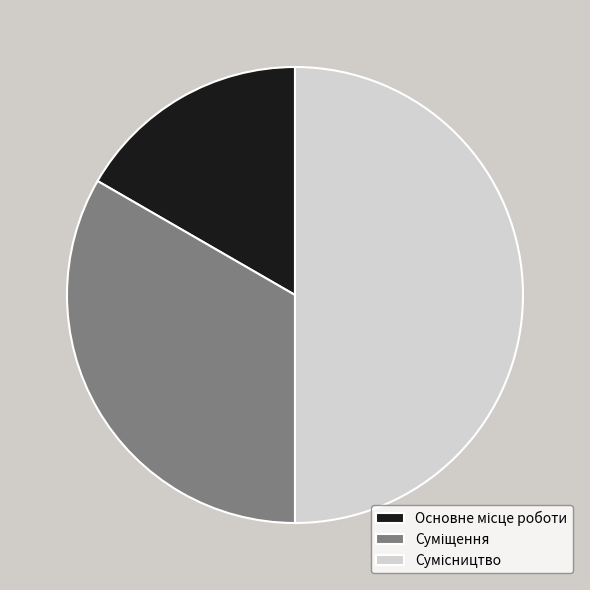

Count the number of slices in the pie.

3